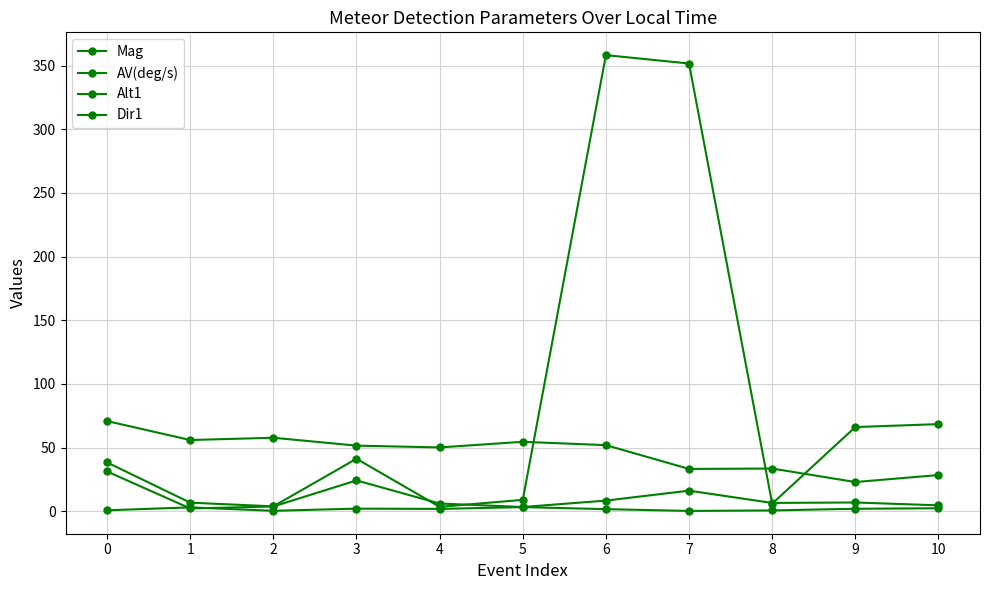

What is the maximum value for Mag?

3.2